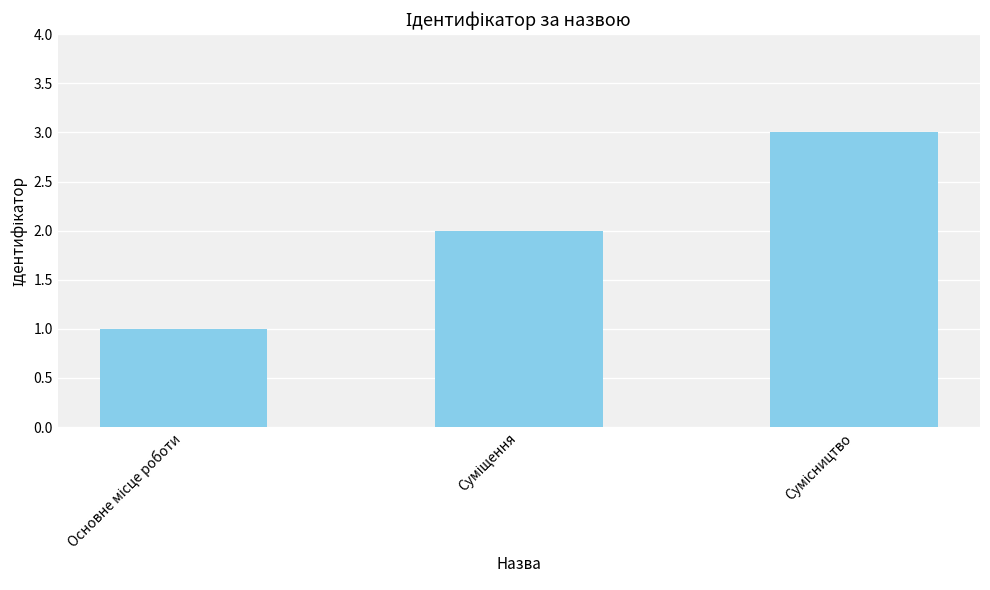

What is the greatest value displayed?

3